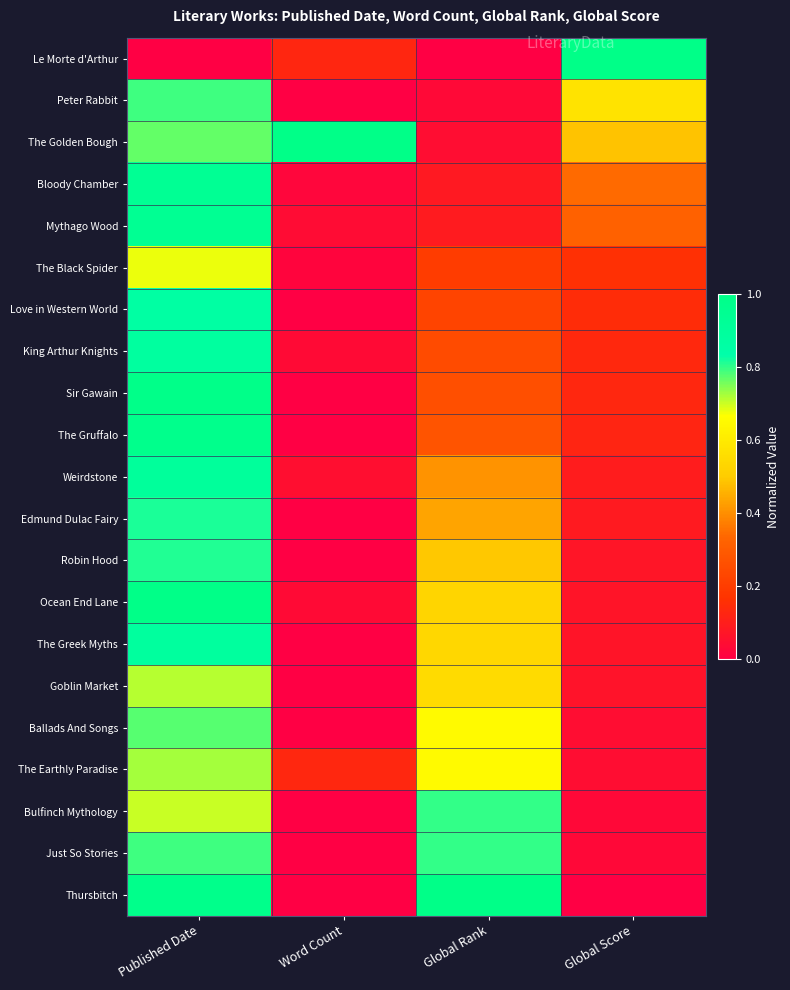

Reading left to right, extract all data points from this chart.

Le Morte d'Arthur: Published Date=0.0	Word Count=0.1	Global Rank=0.0	Global Score=1.0
Peter Rabbit: Published Date=0.8	Word Count=0.0	Global Rank=0.0	Global Score=0.6
The Golden Bough: Published Date=0.8	Word Count=1.0	Global Rank=0.0	Global Score=0.5
Bloody Chamber: Published Date=0.9	Word Count=0.0	Global Rank=0.1	Global Score=0.3
Mythago Wood: Published Date=0.9	Word Count=0.0	Global Rank=0.1	Global Score=0.3
The Black Spider: Published Date=0.7	Word Count=0.0	Global Rank=0.2	Global Score=0.2
Love in Western World: Published Date=0.9	Word Count=0.0	Global Rank=0.2	Global Score=0.1
King Arthur Knights: Published Date=0.9	Word Count=0.0	Global Rank=0.2	Global Score=0.1
Sir Gawain: Published Date=1.0	Word Count=0.0	Global Rank=0.3	Global Score=0.1
The Gruffalo: Published Date=1.0	Word Count=0.0	Global Rank=0.3	Global Score=0.1
Weirdstone: Published Date=0.9	Word Count=0.0	Global Rank=0.4	Global Score=0.1
Edmund Dulac Fairy: Published Date=0.8	Word Count=0.0	Global Rank=0.4	Global Score=0.1
Robin Hood: Published Date=0.8	Word Count=0.0	Global Rank=0.5	Global Score=0.1
Ocean End Lane: Published Date=1.0	Word Count=0.0	Global Rank=0.5	Global Score=0.1
The Greek Myths: Published Date=0.9	Word Count=0.0	Global Rank=0.5	Global Score=0.1
Goblin Market: Published Date=0.7	Word Count=0.0	Global Rank=0.5	Global Score=0.1
Ballads And Songs: Published Date=0.8	Word Count=0.0	Global Rank=0.7	Global Score=0.0
The Earthly Paradise: Published Date=0.7	Word Count=0.1	Global Rank=0.7	Global Score=0.0
Bulfinch Mythology: Published Date=0.7	Word Count=0.0	Global Rank=0.8	Global Score=0.0
Just So Stories: Published Date=0.8	Word Count=0.0	Global Rank=0.8	Global Score=0.0
Thursbitch: Published Date=1.0	Word Count=0.0	Global Rank=1.0	Global Score=0.0